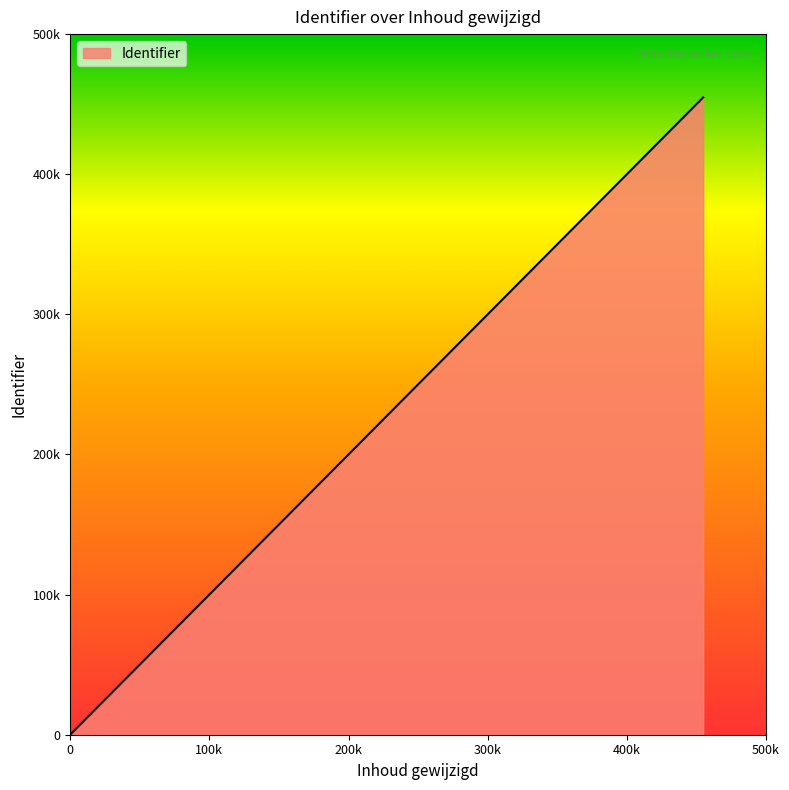

Does the chart display data point markers on the line(s)?

No